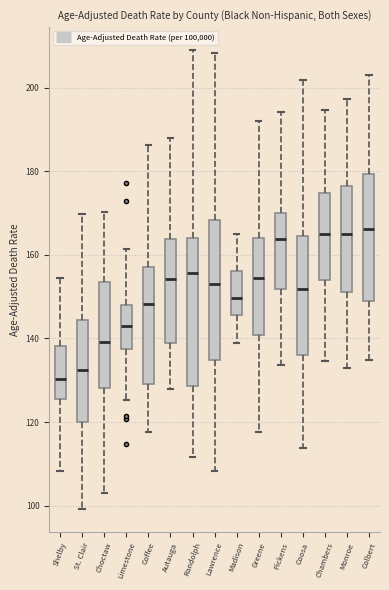

Reading left to right, read every box against the y-axis: the position of its median line, the range the box covers, and the ends of its whiskers. The values are not printed on the chart, so give them approximately, as read against the axis.

Shelby: median 130, box 126 to 138, whiskers 108 to 154
St. Clair: median 132, box 120 to 144, whiskers 100 to 170
Choctaw: median 140, box 128 to 154, whiskers 104 to 170
Limestone: median 144, box 138 to 148, whiskers 126 to 162
Coffee: median 148, box 130 to 158, whiskers 118 to 186
Autauga: median 154, box 138 to 164, whiskers 128 to 188
Randolph: median 156, box 128 to 164, whiskers 112 to 210
Lawrence: median 154, box 134 to 168, whiskers 108 to 208
Madison: median 150, box 146 to 156, whiskers 140 to 164
Greene: median 154, box 140 to 164, whiskers 118 to 192
Pickens: median 164, box 152 to 170, whiskers 134 to 194
Coosa: median 152, box 136 to 164, whiskers 114 to 202
Chambers: median 164, box 154 to 174, whiskers 134 to 194
Monroe: median 166, box 152 to 176, whiskers 132 to 198
Colbert: median 166, box 148 to 180, whiskers 134 to 204